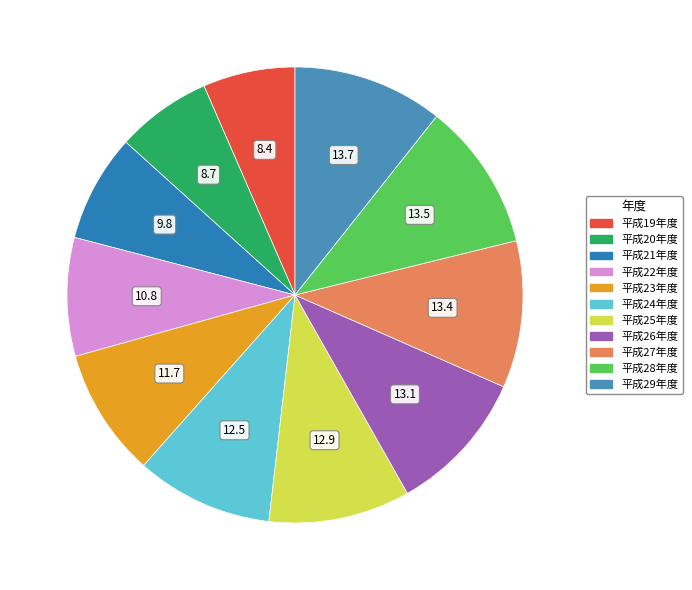

Rank the categories by value from lowest to highest.

平成19年度, 平成20年度, 平成21年度, 平成22年度, 平成23年度, 平成24年度, 平成25年度, 平成26年度, 平成27年度, 平成28年度, 平成29年度